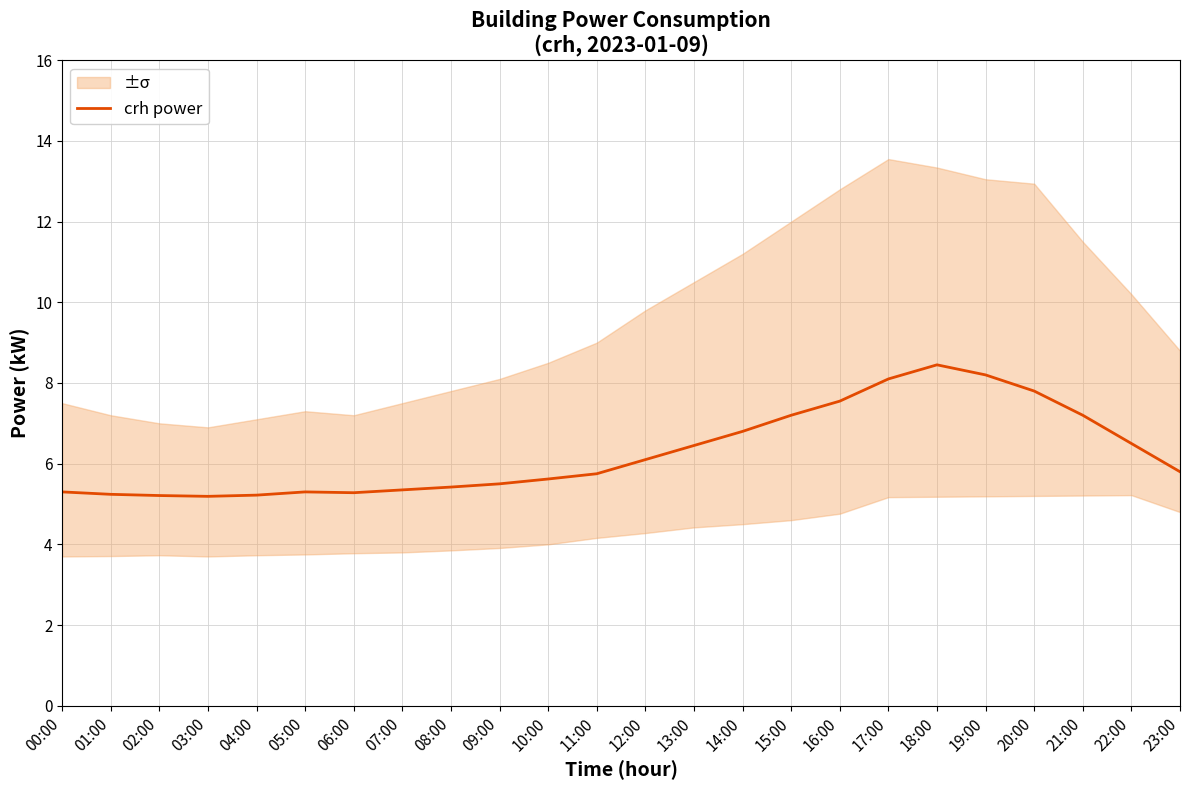

What is the difference between the maximum and minimum values?

3.3